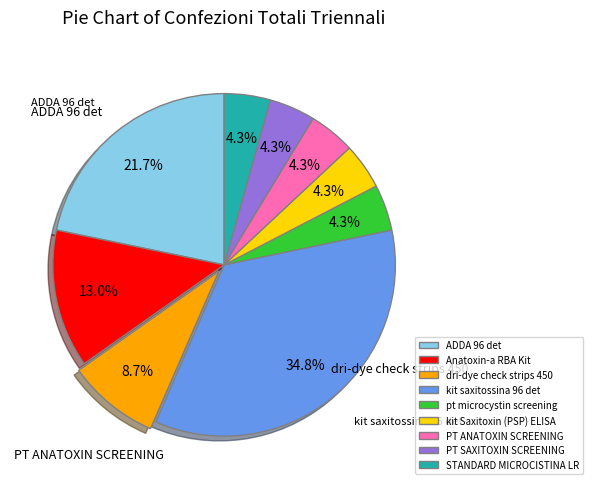

True or false: dri-dye check strips 450 accounts for 9% of the total.

True